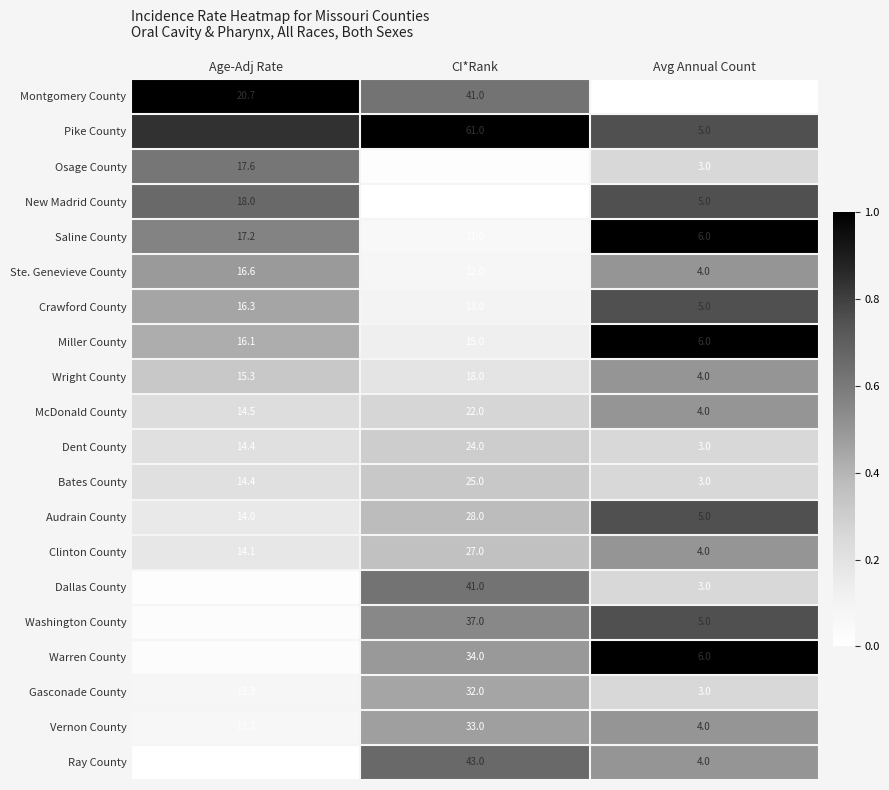

What is the sum of all McDonald County values?

40.5